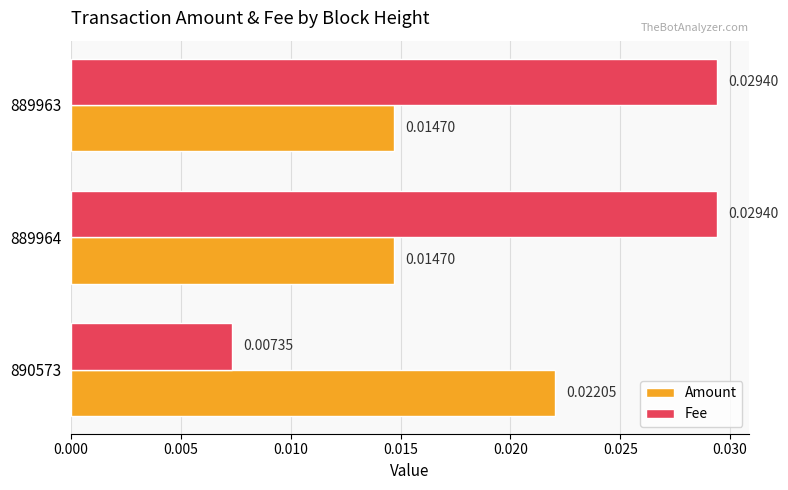

Which series has the largest total across all categories?

Fee